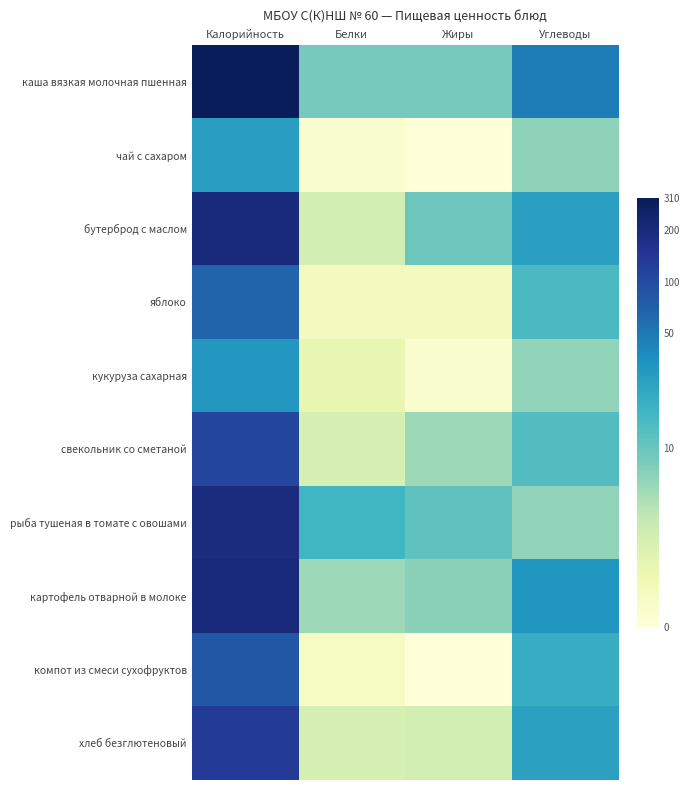

Which label corresponds to the largest value in the chart?

Калорийность